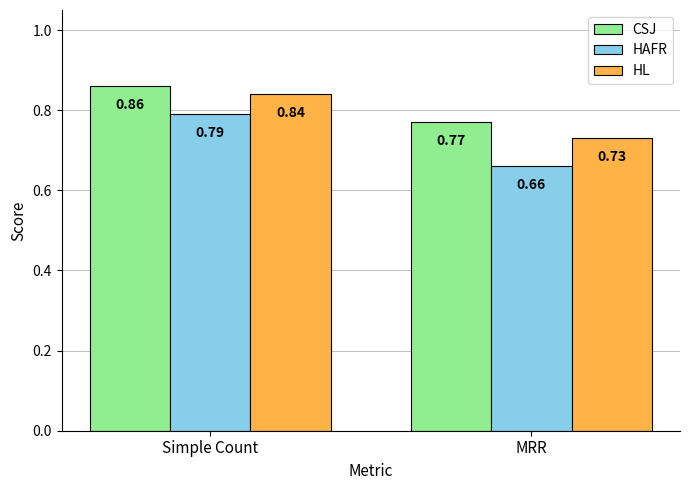

At how many categories does at least one series exceed 0?

2